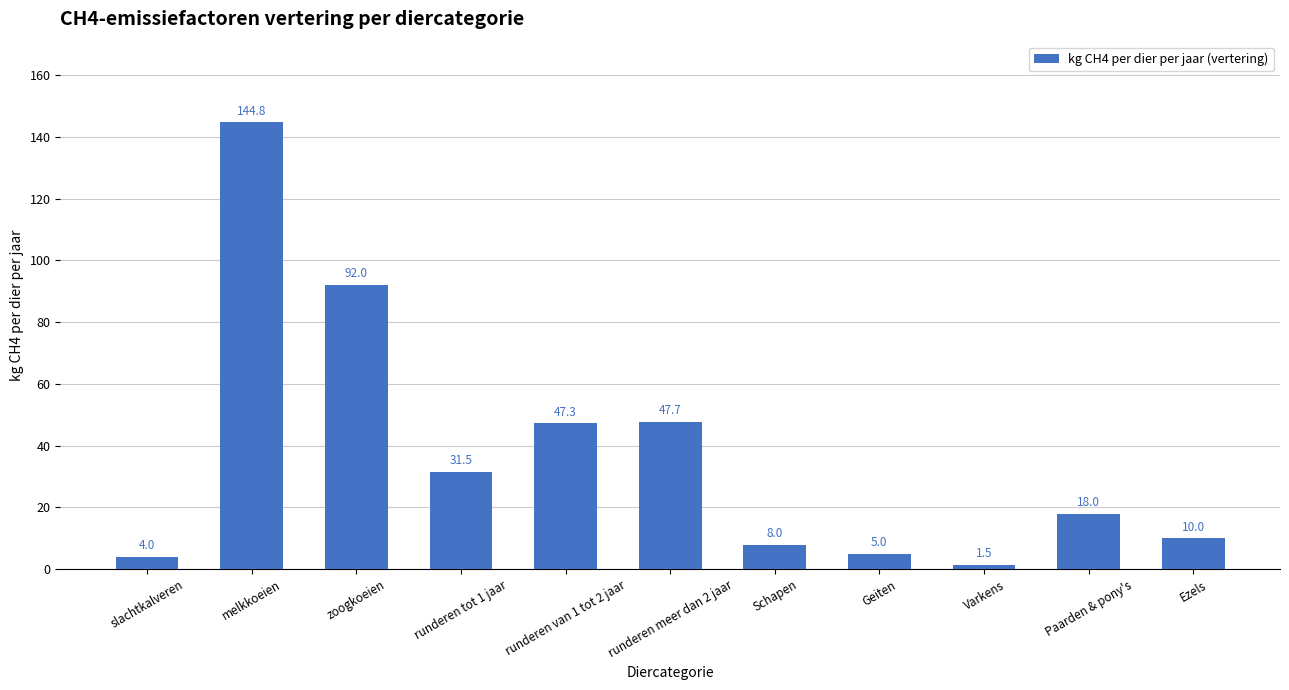

What is the approximate value at runderen tot 1 jaar?

31.5